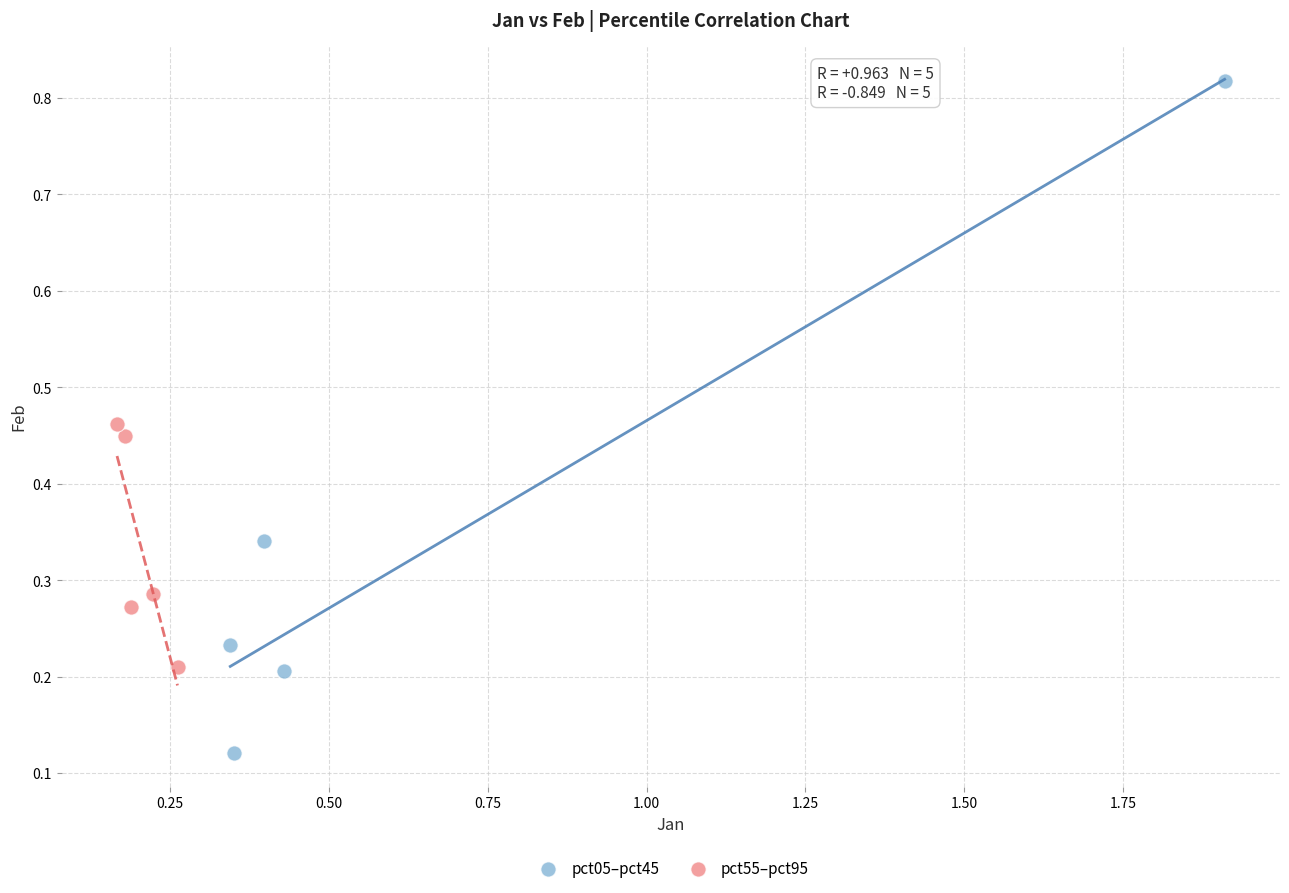

Which series reaches the maximum Y coordinate?

pct05–pct45